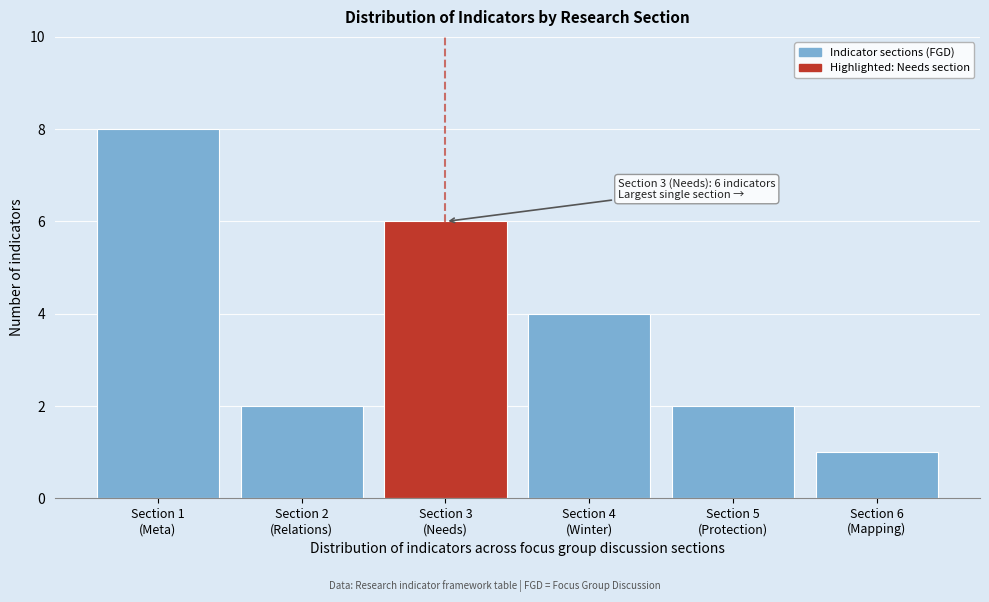

Reading right to left, transcribe all the data shown in this chart.

1	2	4	6	2	8